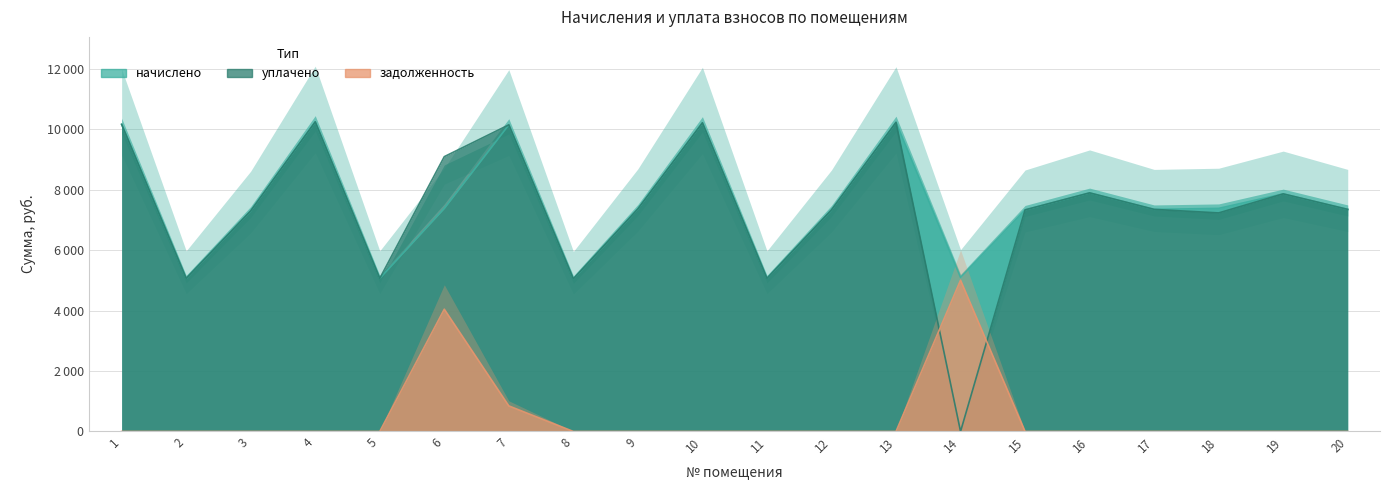

At which category is the sum across all series the highest?

7